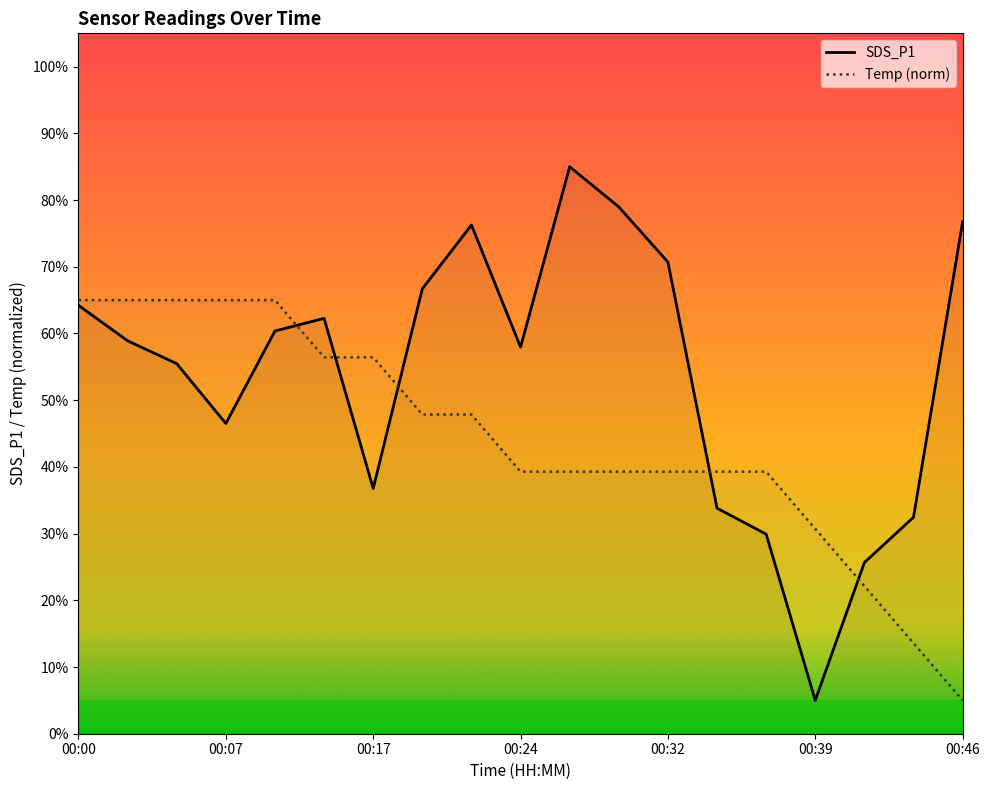

True or false: Temp has more than 1 points higher than both neighbors.

False